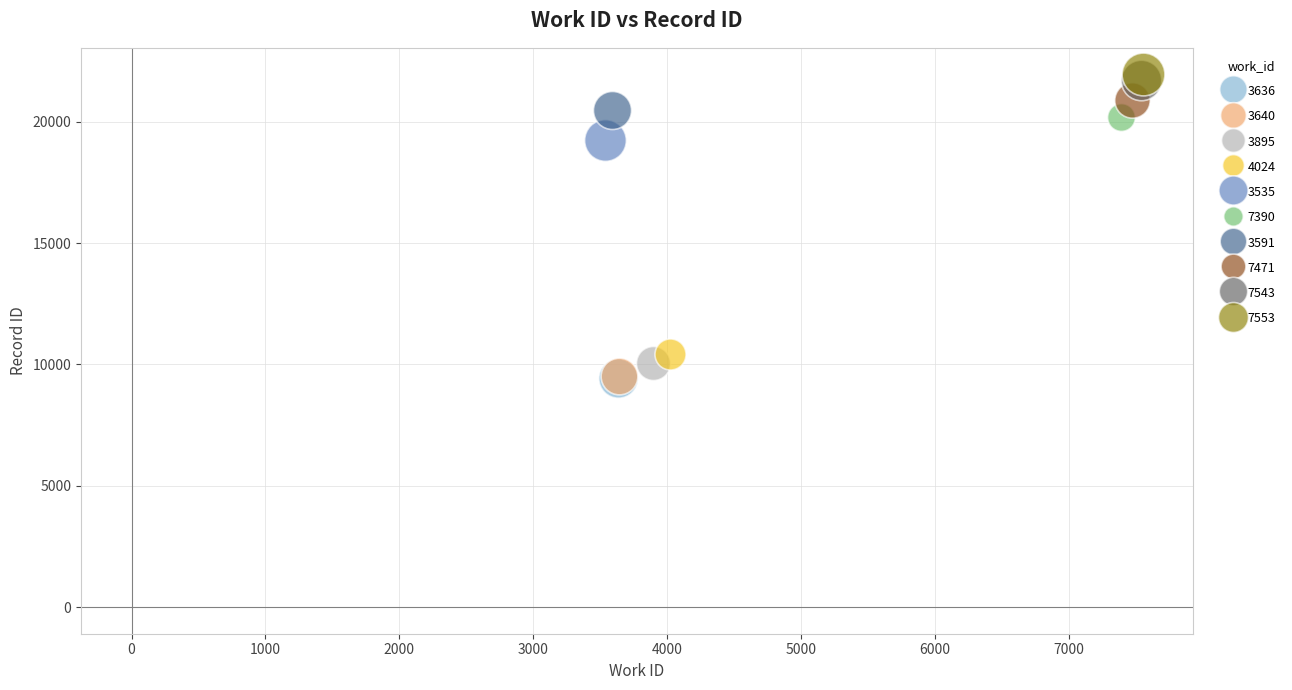

What are all the series names shown in the legend?

3636, 3640, 3895, 4024, 3535, 7390, 3591, 7471, 7543, 7553